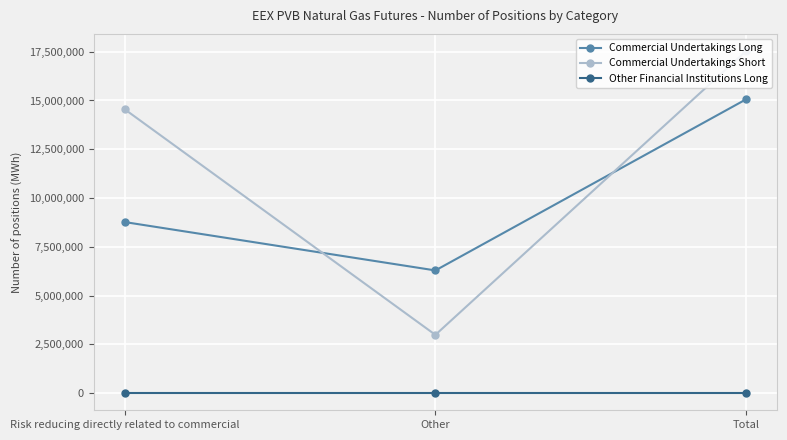

Reading left to right, what are all the values shown in this chart?

Commercial Undertakings Long: 8768628	6289910	15058538
Commercial Undertakings Short: 14547220	2988418	17535638
Other Financial Institutions Long: 0	0	0